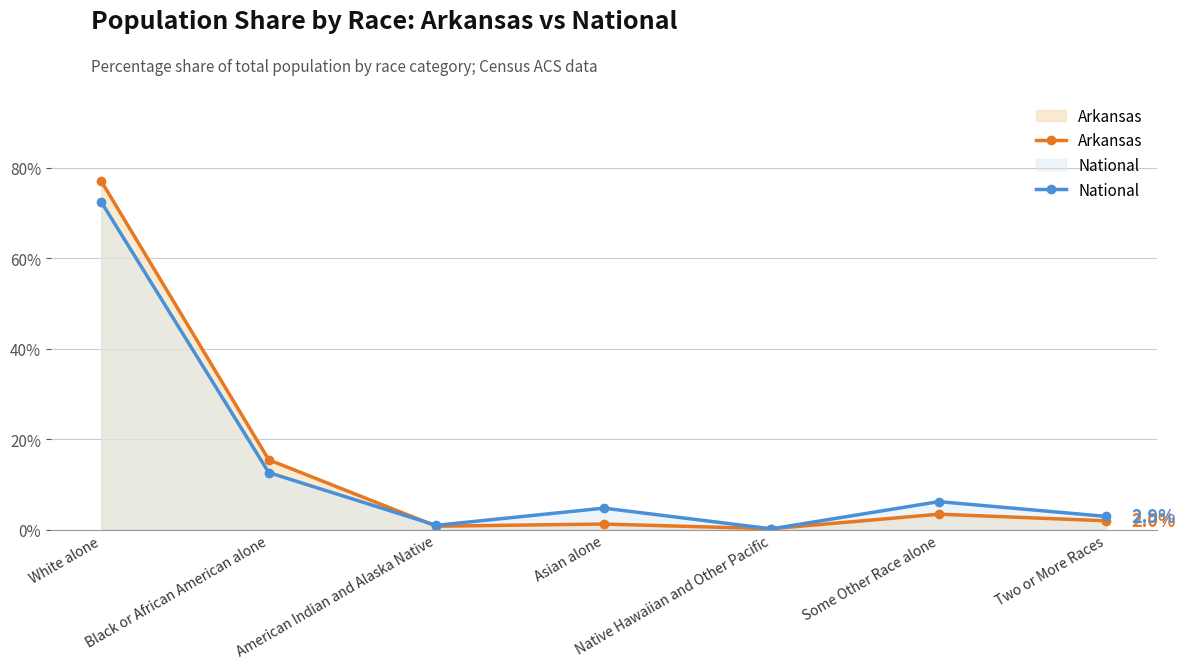

Which category has the lowest value across all series?

Native Hawaiian and Other Pacific